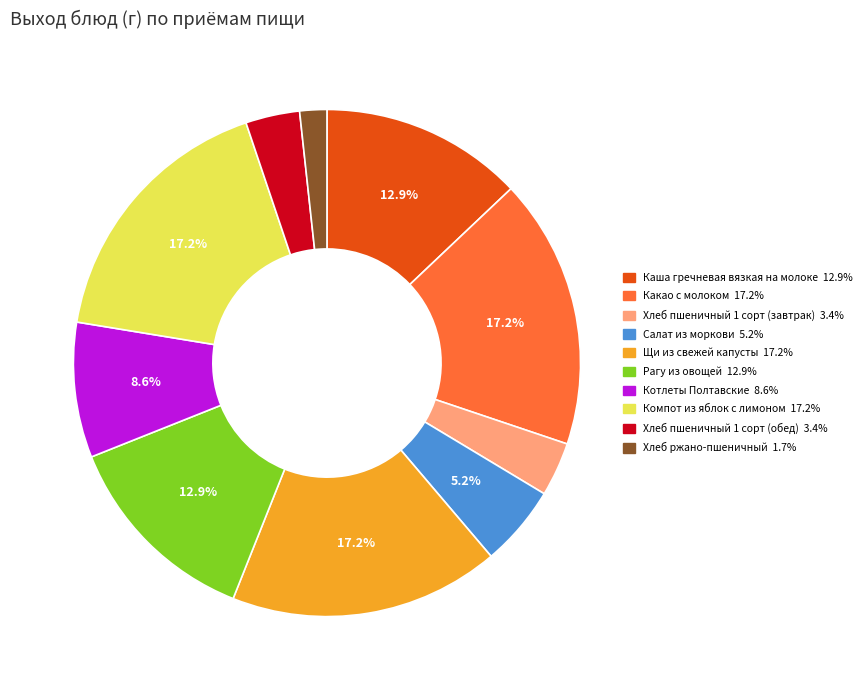

Between Какао с молоком and Компот из яблок с лимоном, which is larger?

Какао с молоком